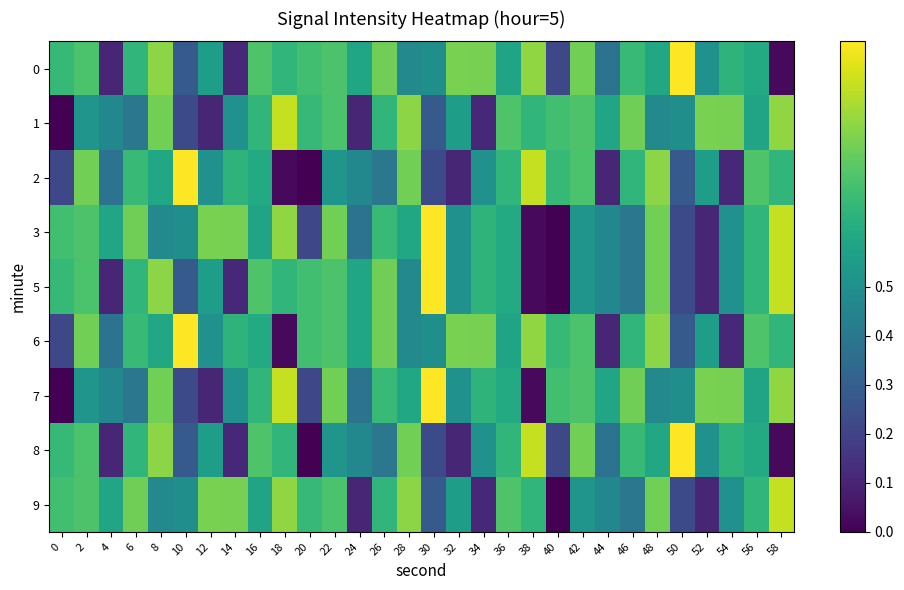

Rank the series by their maximum value, from highest to lowest.

0, 2, 3, 5, 6, 7, 8, 1, 9